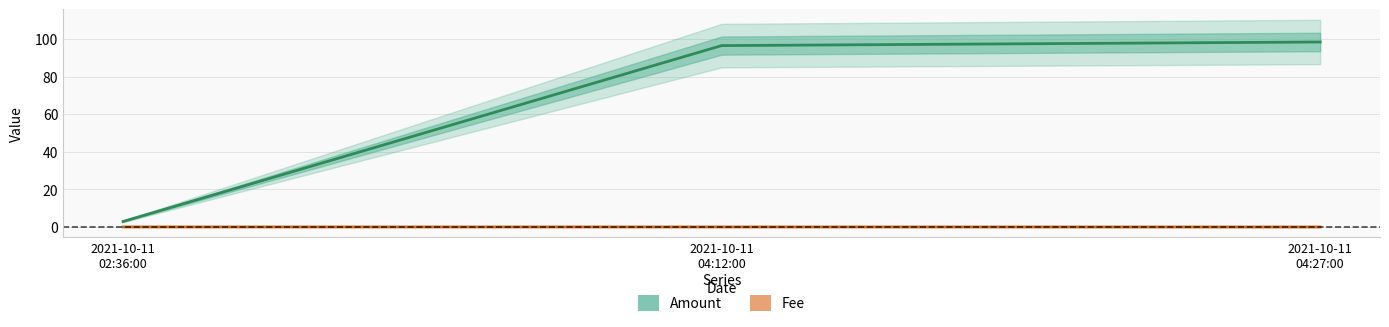

How many series are shown in this chart?

2